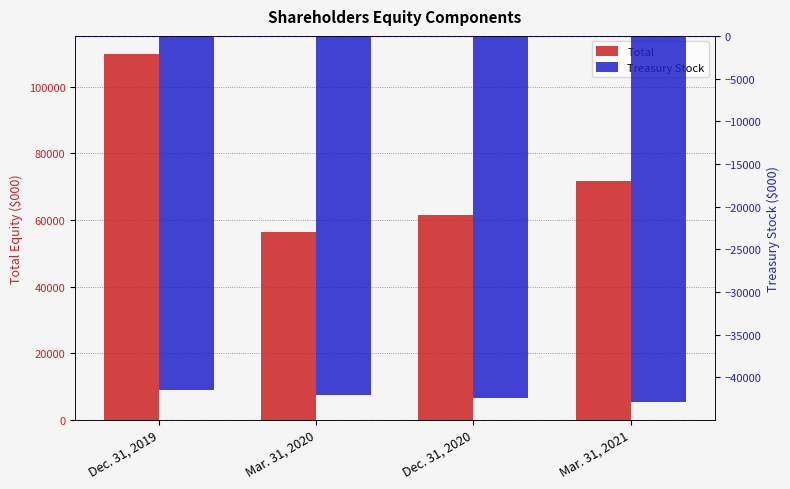

At Mar. 31, 2020, list the series in order from largest to smallest.

Total, Treasury Stock